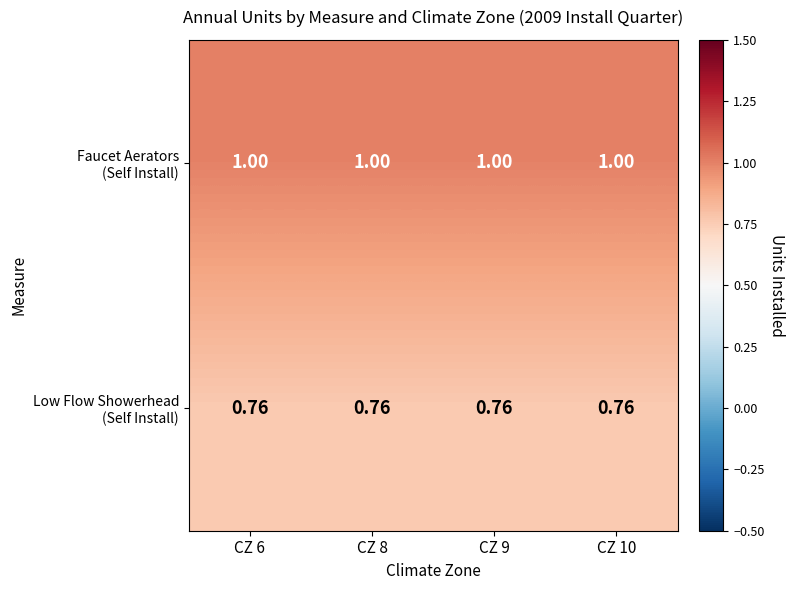

Rank the series by their maximum value, from lowest to highest.

Low Flow Showerhead (Self Install), Faucet Aerators (Self Install)